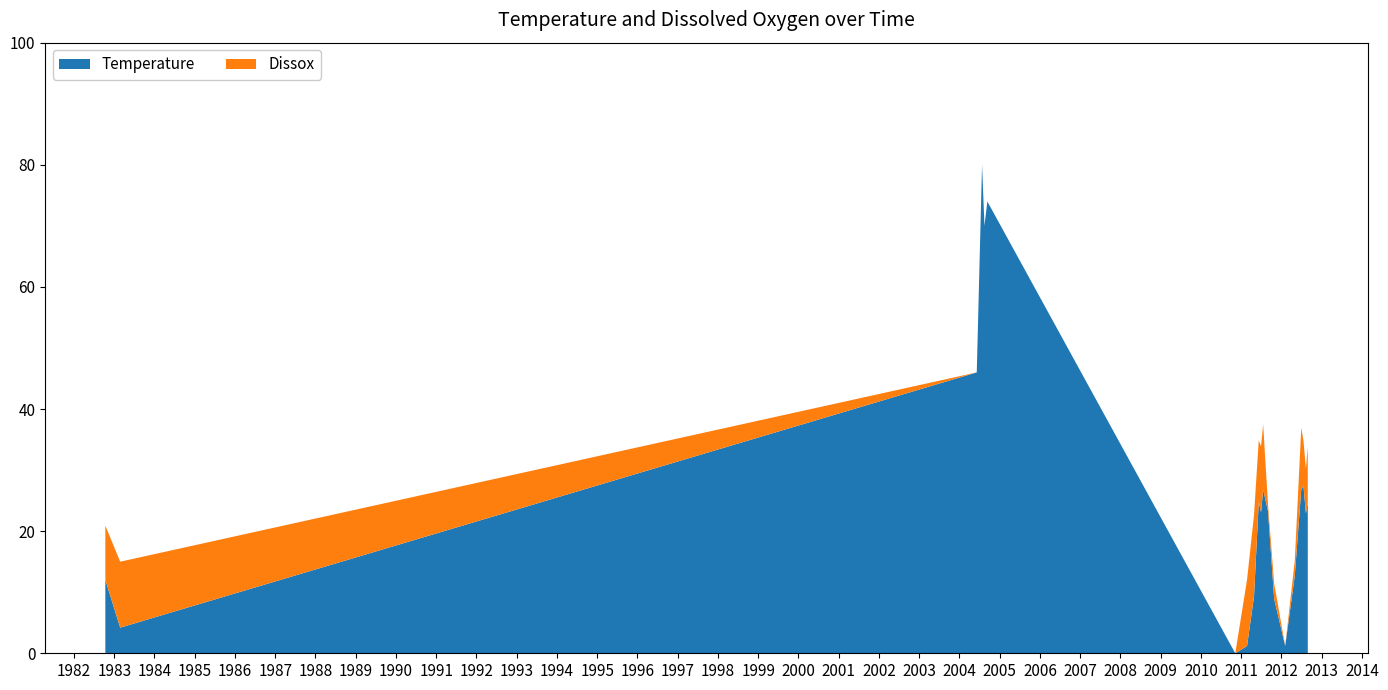

Reading right to left, extract all data points from this chart.

Temperature: 24.6	22.9	27.4	26.9	12.7	1.2	8.9	23.3	26.8	23.1	24.8	9.3	1.2	0.0	74.0	70.0	80.0	46.0	4.2	12.0
Dissox: 9.2	7.3	7.4	10.0	2.5	0.0	2.5	1.1	10.7	10.8	10.1	13.3	10.9	0.0	0.0	0.0	0.0	0.0	10.8	8.9